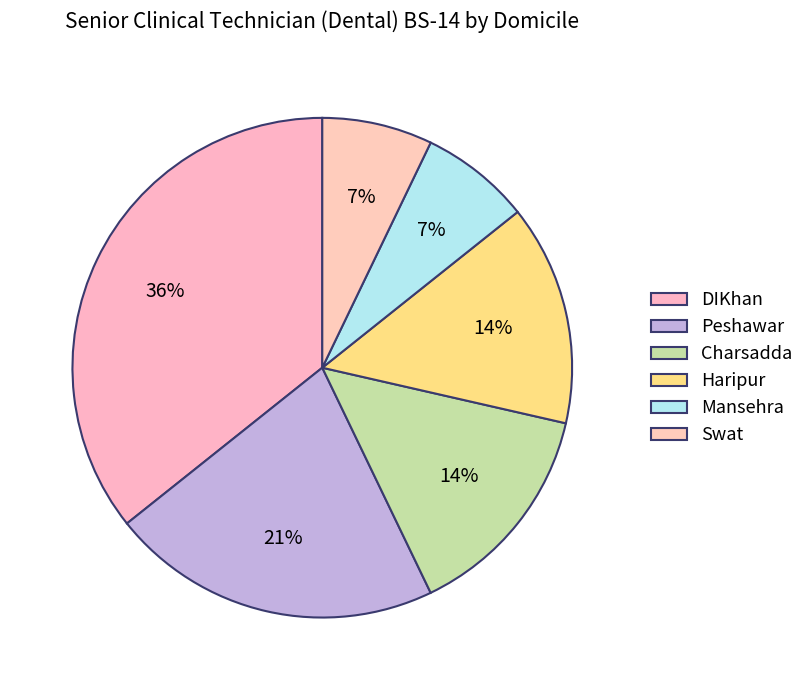

How many segments does this pie chart have?

6